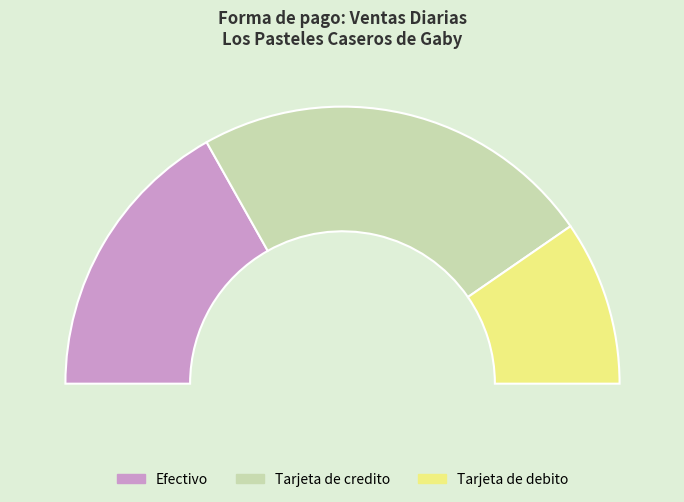

To the nearest percent, what portion does Tarjeta de credito represent?

47%